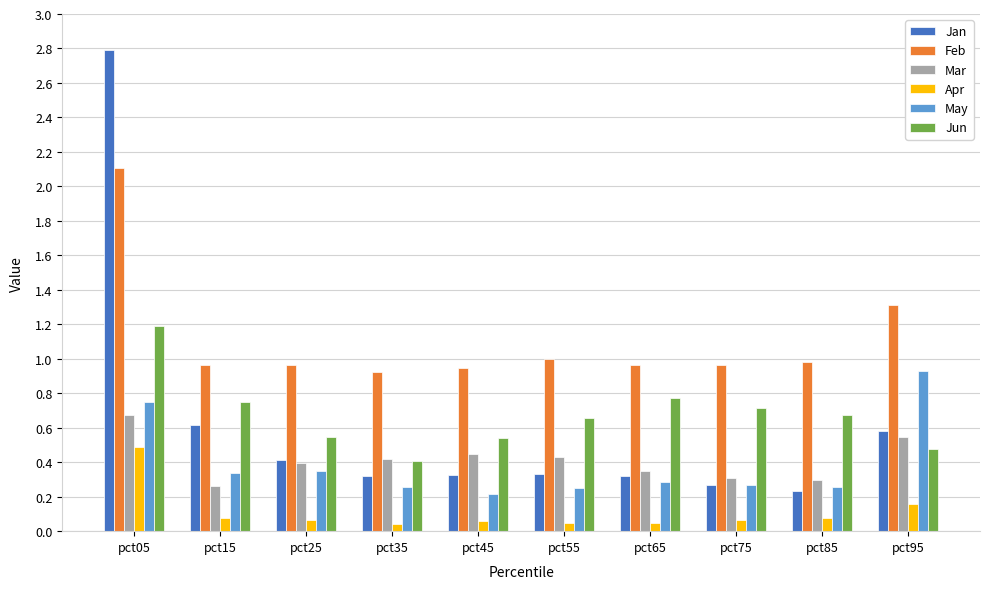

Which series changed the most between pct15 and pct85?

Jan